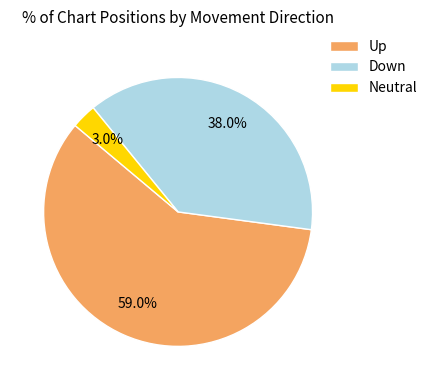

Combined, what portion of the pie is Down and Neutral?

41.0%